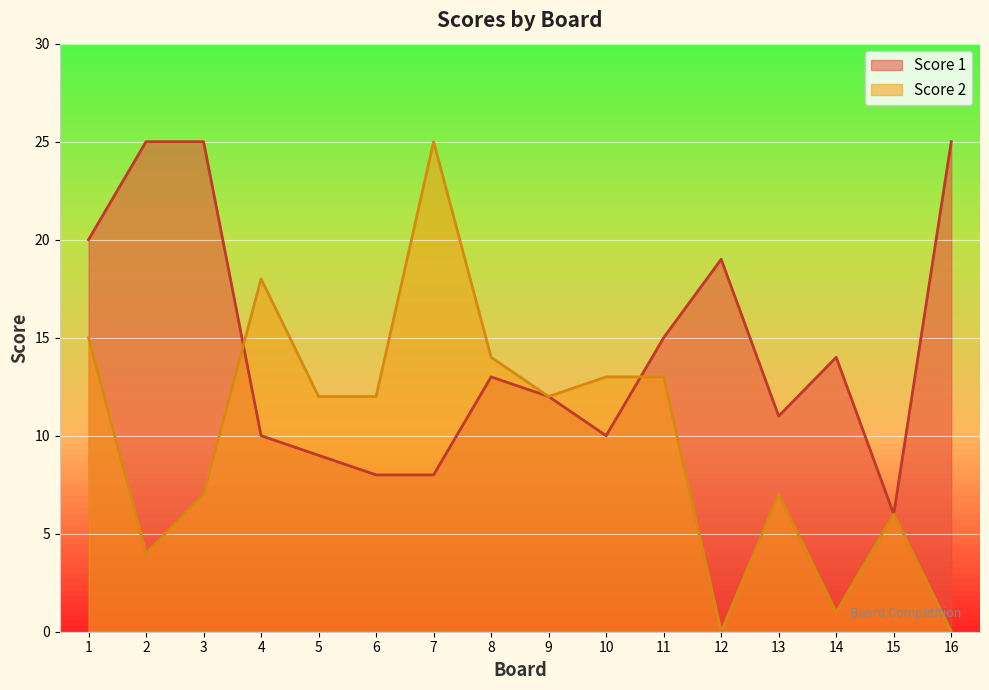

Which series has the largest total across all categories?

Score 1